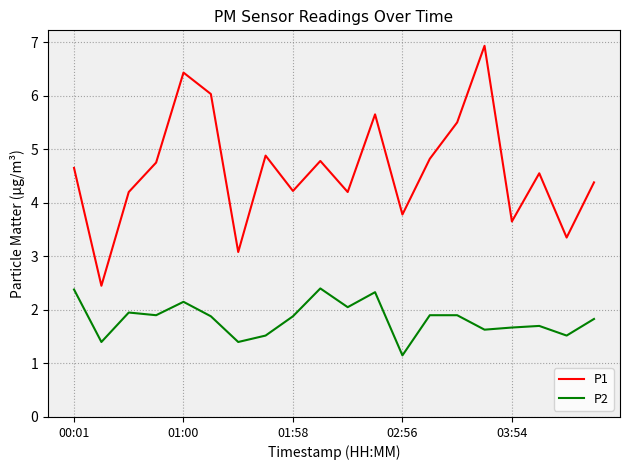

Which series has the largest range (max minus min)?

P1